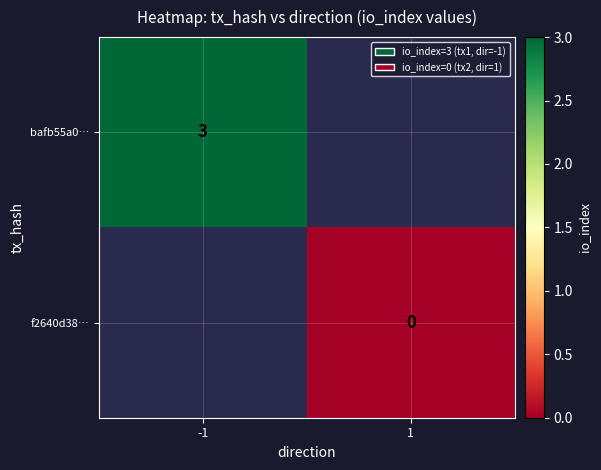

Is the value of bafb55a0… at -1 greater than the value of f2640d38… at 1?

Yes